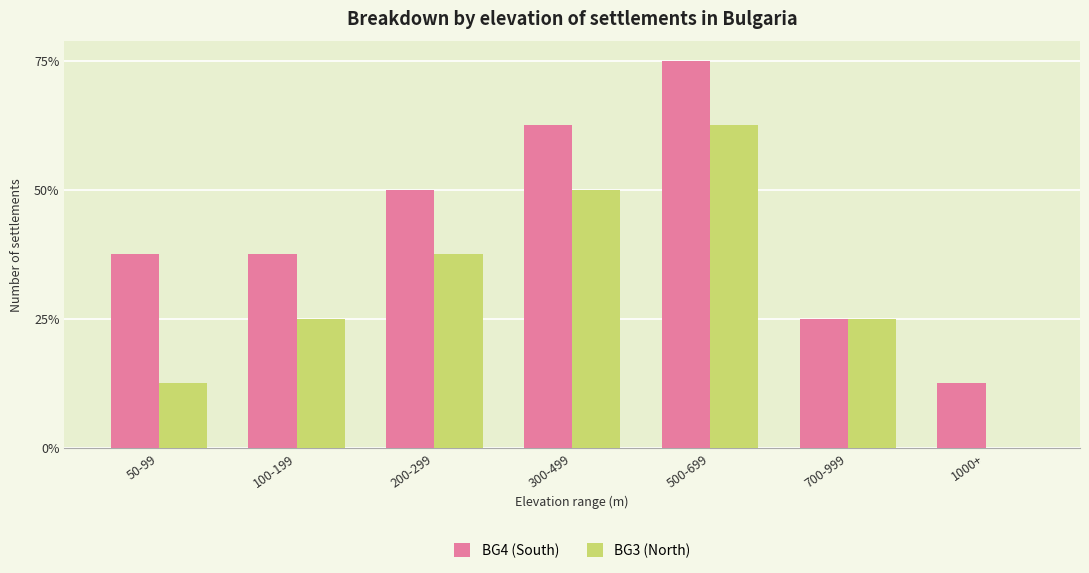

What are all the series names shown in the legend?

BG4 (South), BG3 (North)